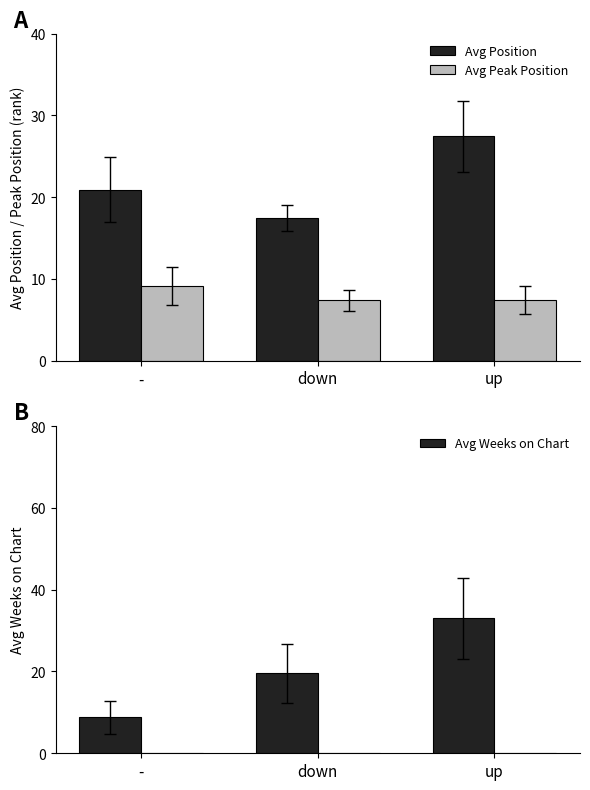

Rank the series by their maximum value, from highest to lowest.

Avg Weeks on Chart, Avg Position, Avg Peak Position